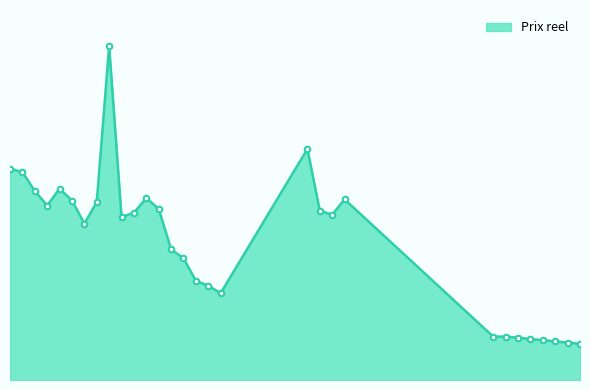

How many interior local valleys (lower than both neighbors) does the data have?

6